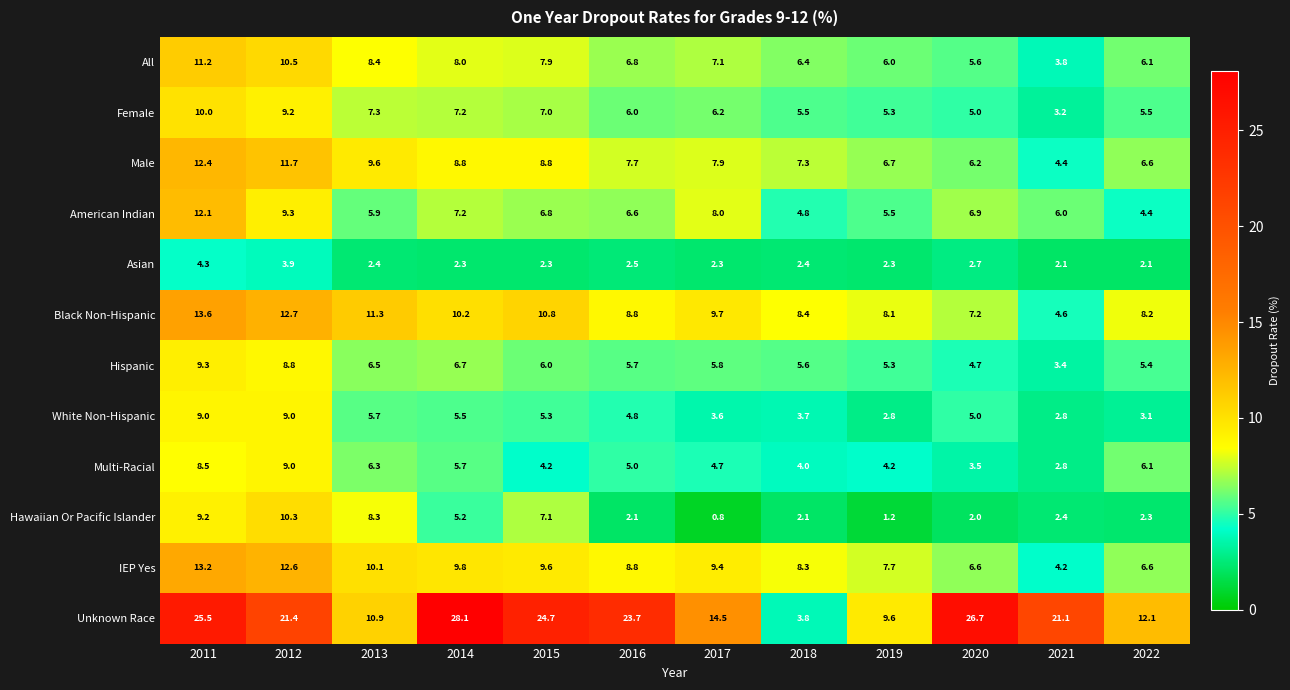

The value of All at 2011 is 11.2. True or false?

True